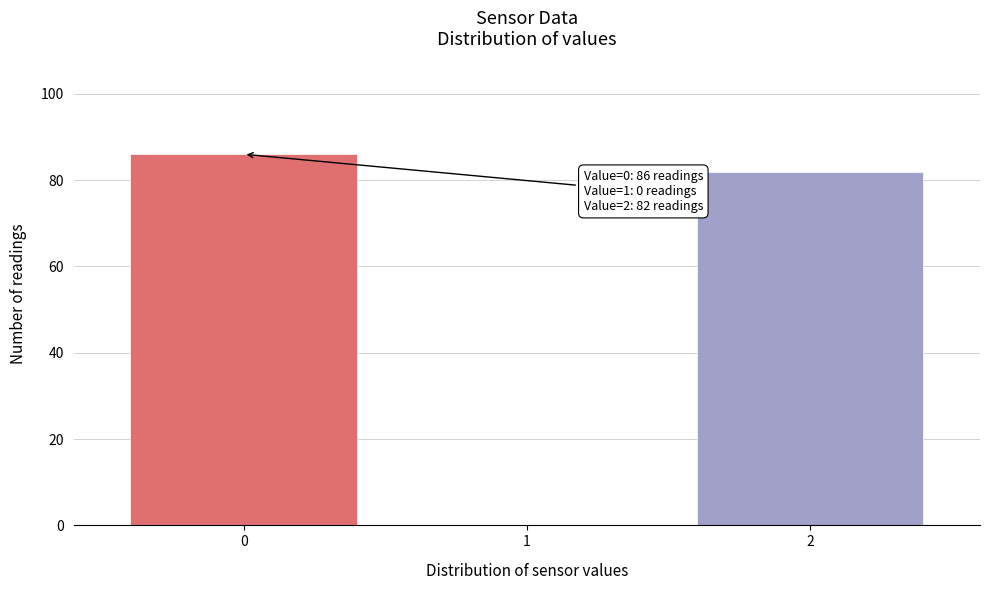

Reading left to right, what are all the values shown in this chart?

0=86	1=0	2=82